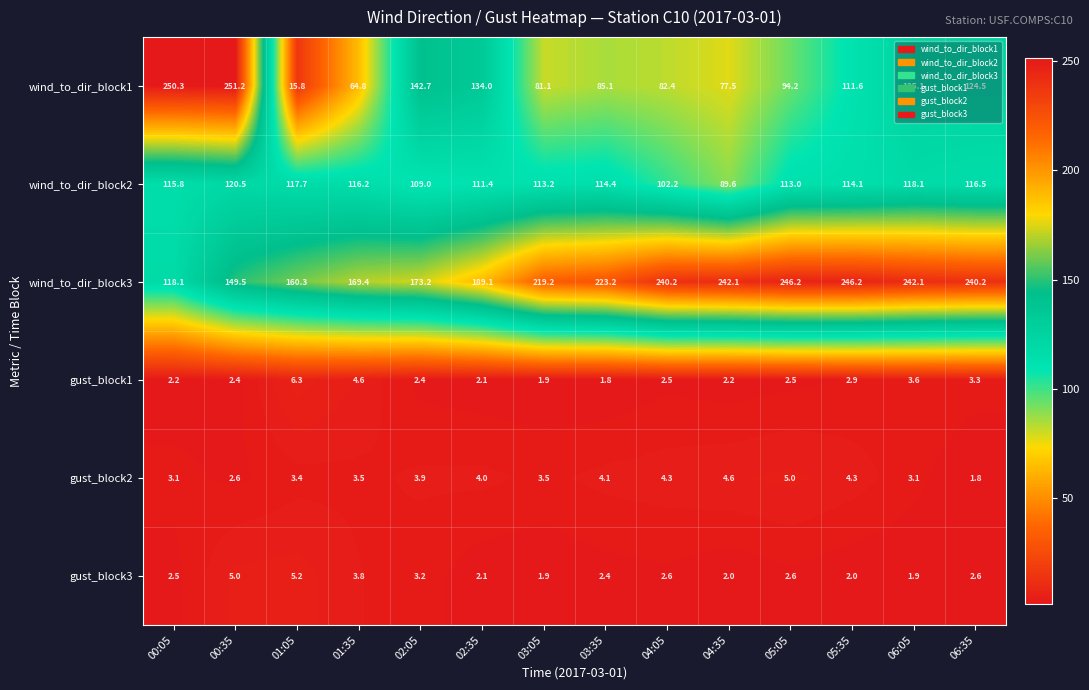

What is the maximum value for gust_block2?

5.0